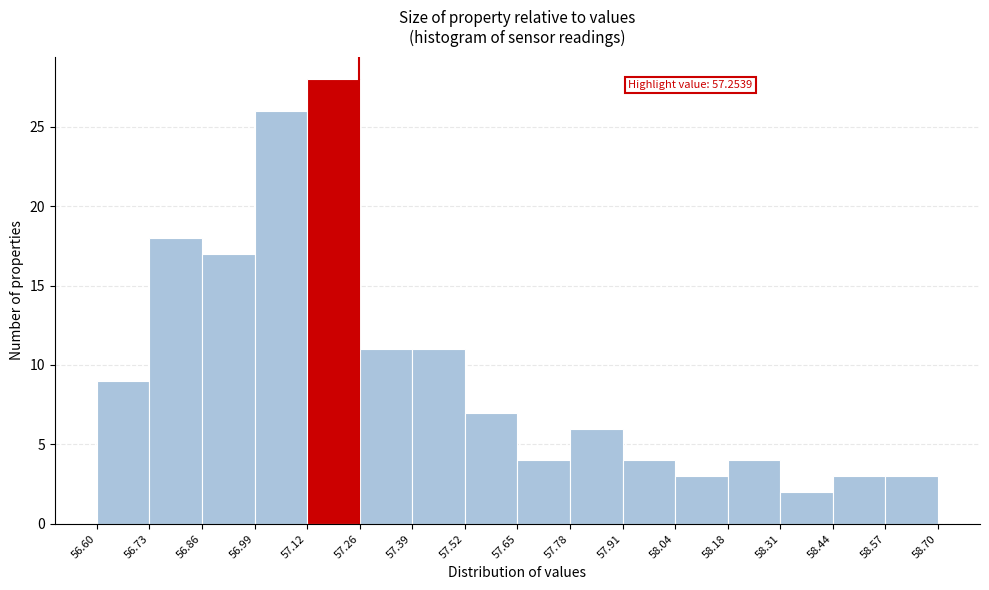

Which range on the x-axis has the tallest bar?

57.12 to 57.26